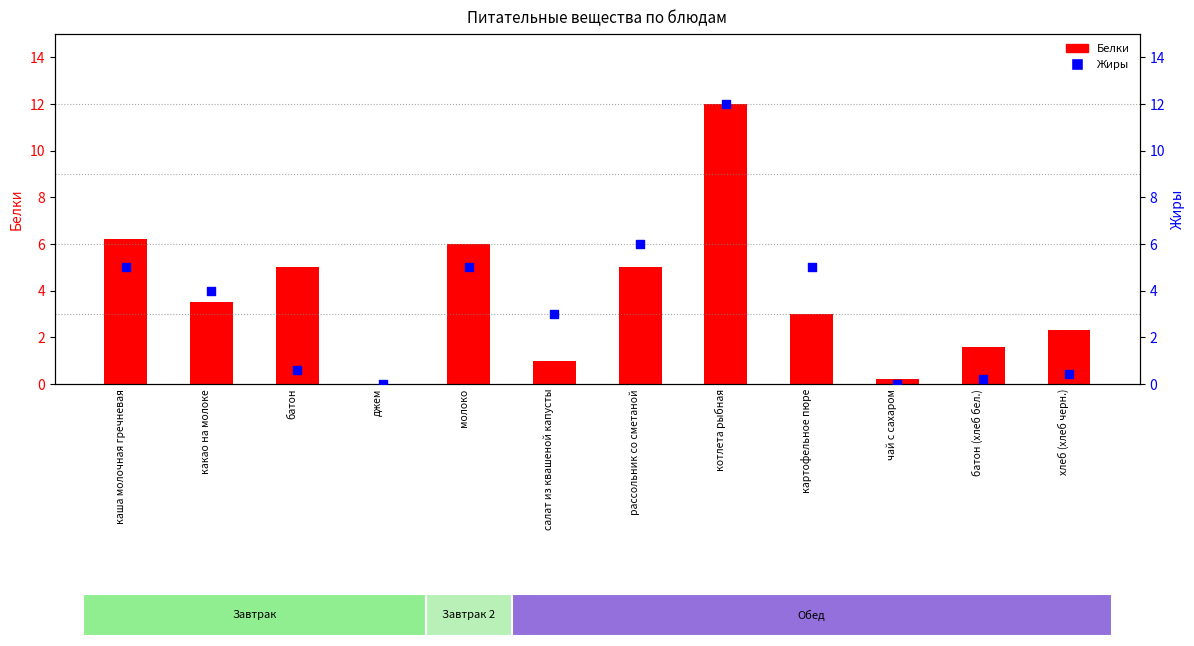

At which category is the sum across all series the highest?

котлета рыбная